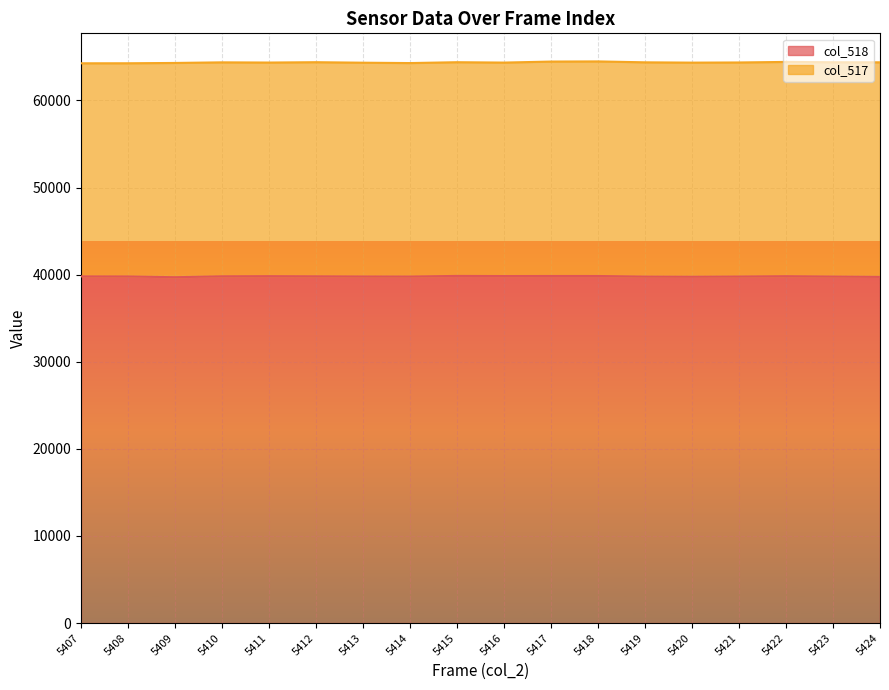

How many interior local valleys (lower than both neighbors) does the data have?

4